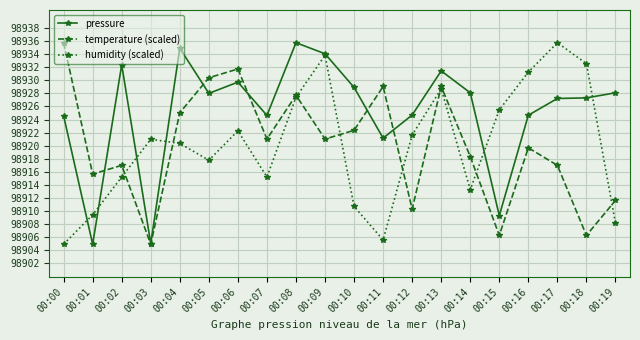

Between which two adjacent categories do temperature (scaled) and humidity (scaled) first intersect?

00:02 and 00:03